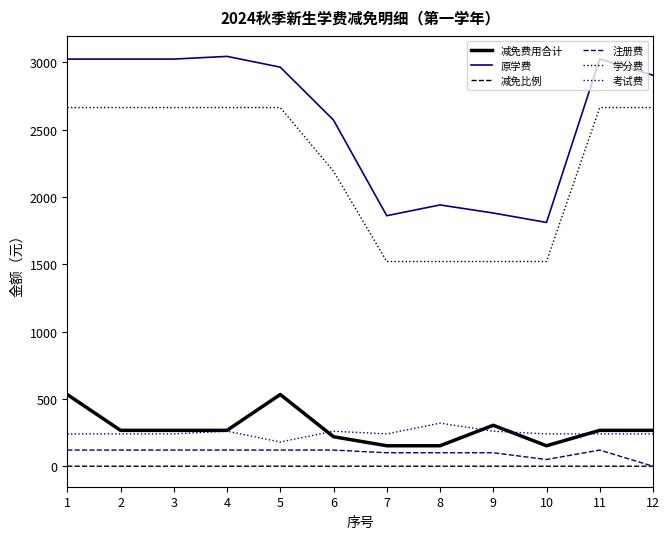

What is the greatest value displayed?

3043.0